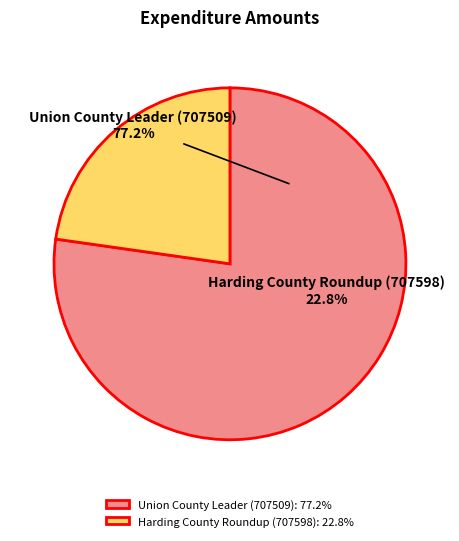

To the nearest percent, what portion does Union County Leader (707509) represent?

77%